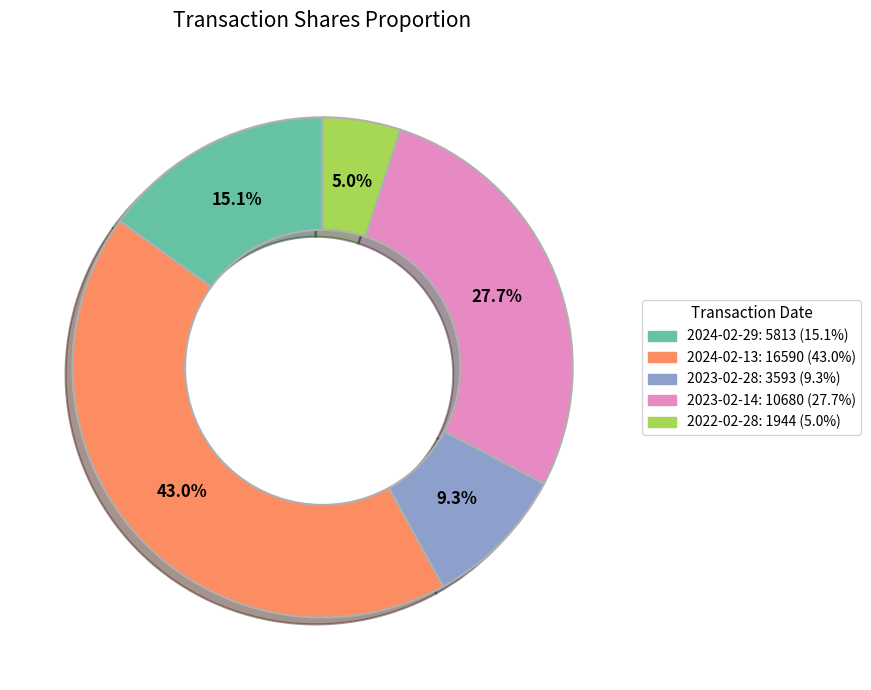

To the nearest percent, what portion does 2023-02-14 represent?

28%